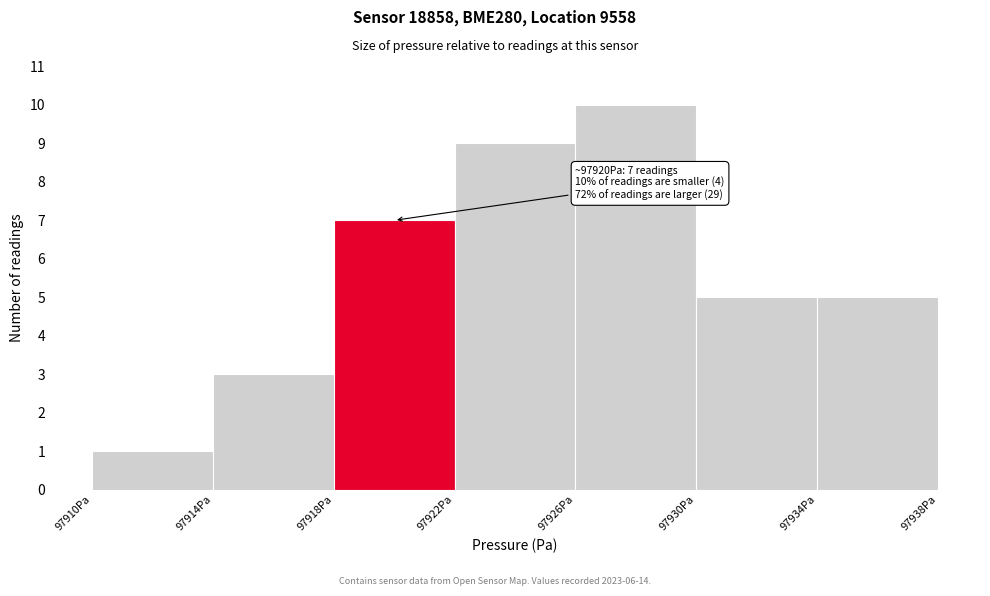

Which range on the x-axis has the tallest bar?

97926 to 97930